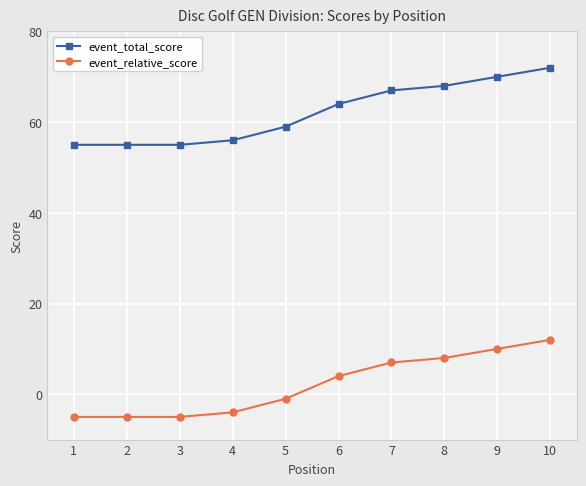

Is the value of event_total_score at 3 greater than the value of event_relative_score at 4?

Yes